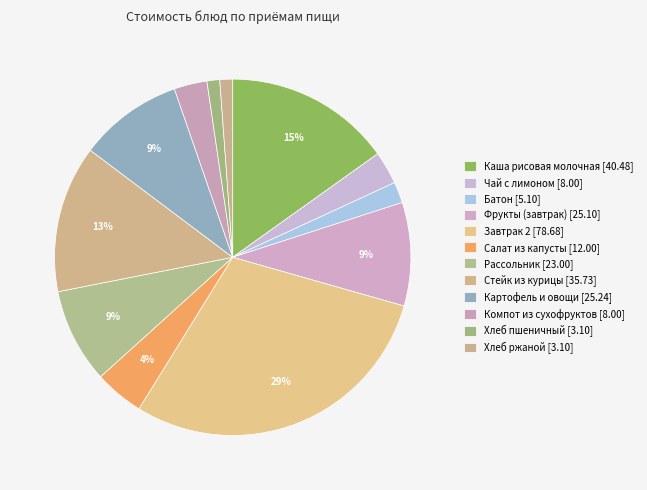

Which slice is the smallest?

Хлеб пшеничный